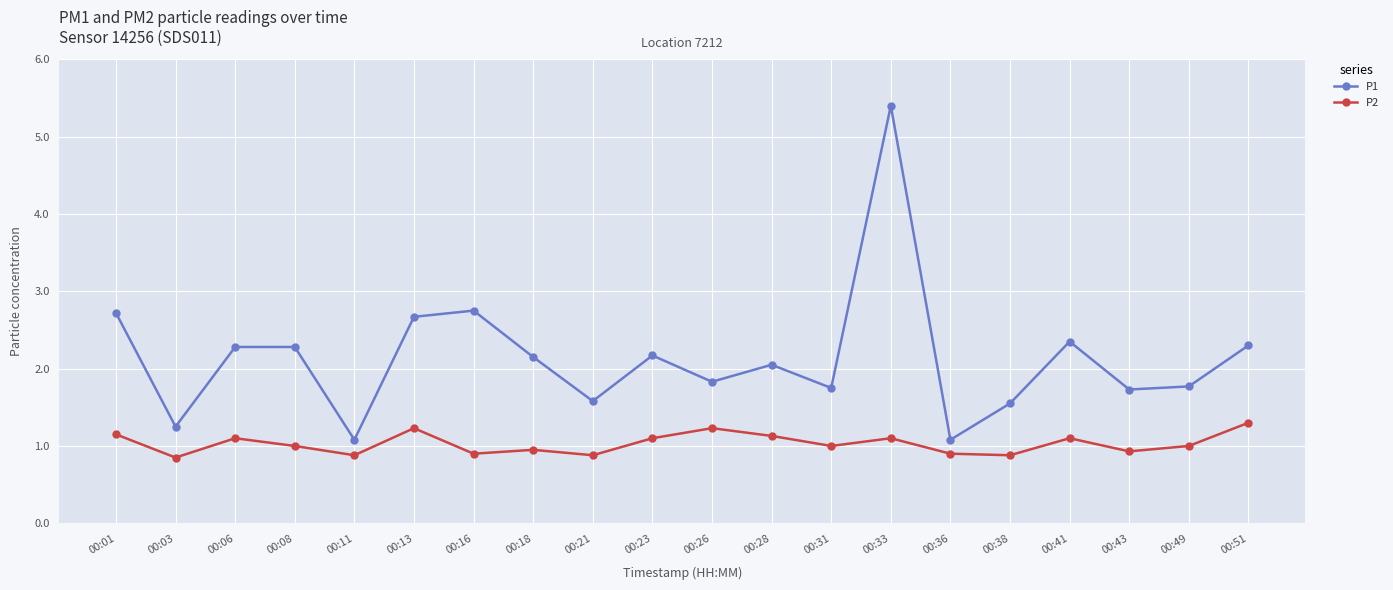

What is the highest value of the P2 series?

1.3